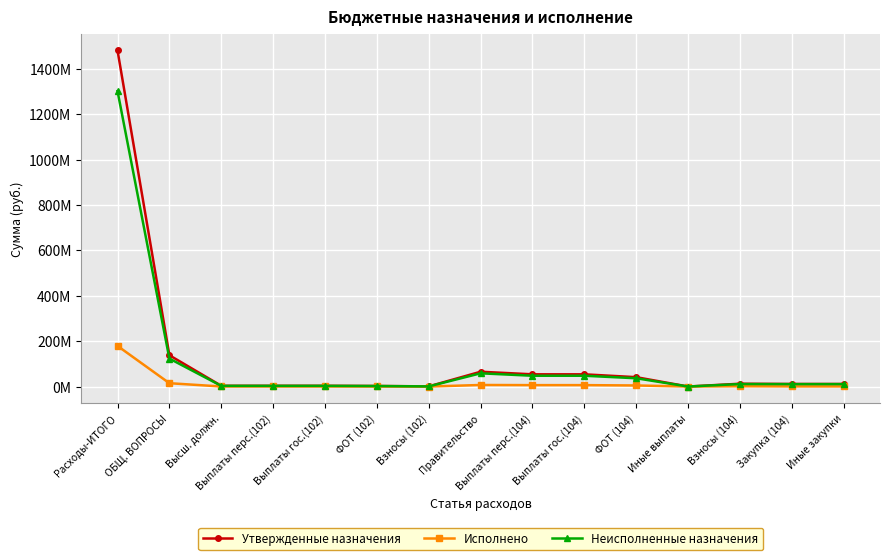

True or false: Исполнено and Неисполненные назначения cross at least once.

False